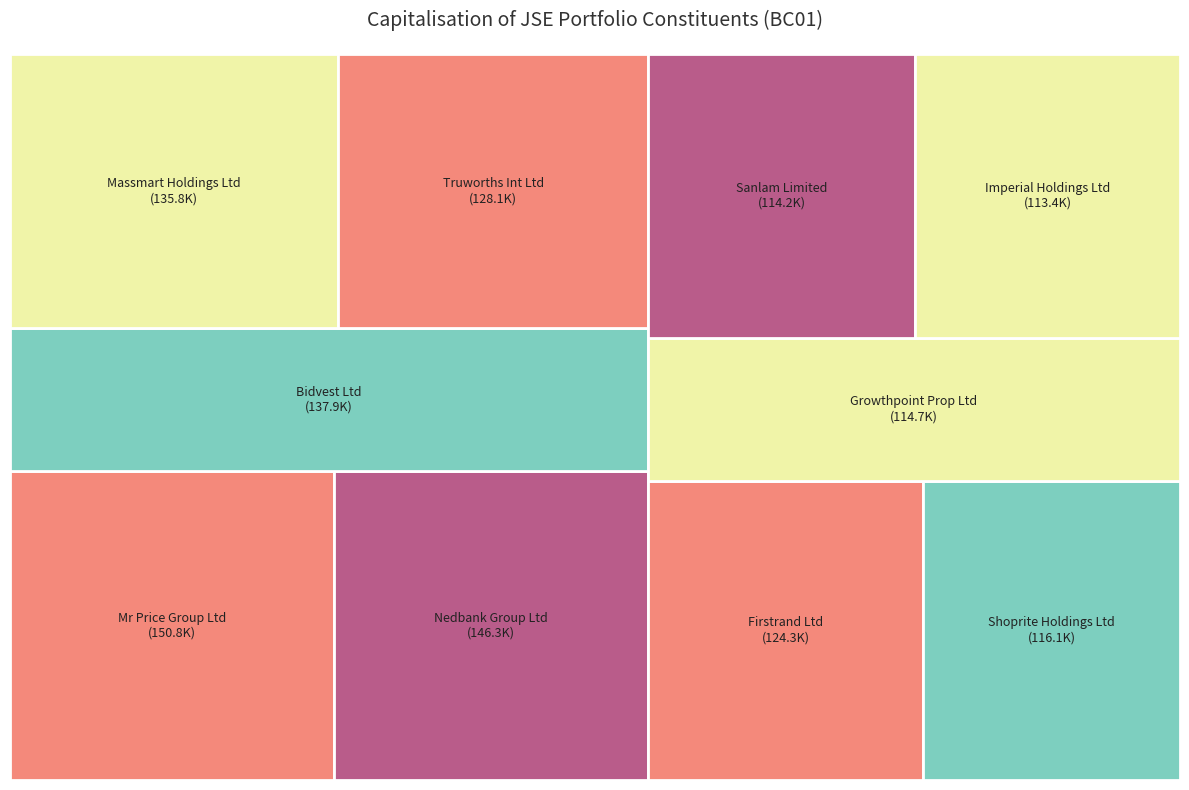

Between Massmart Holdings Ltd and Growthpoint Prop Ltd, which is larger?

Massmart Holdings Ltd